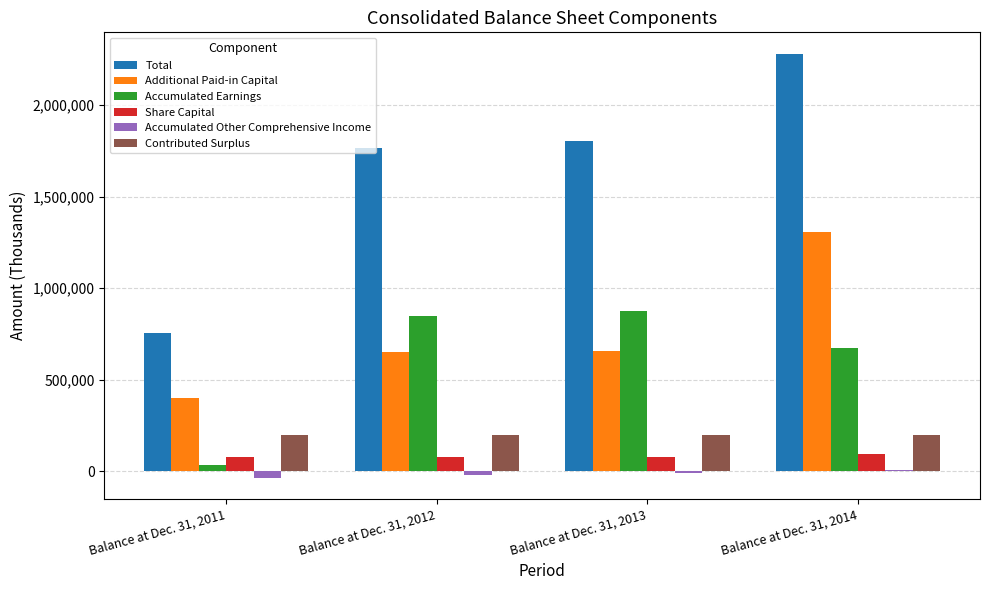

At which category is the sum across all series the highest?

Balance at Dec. 31, 2014